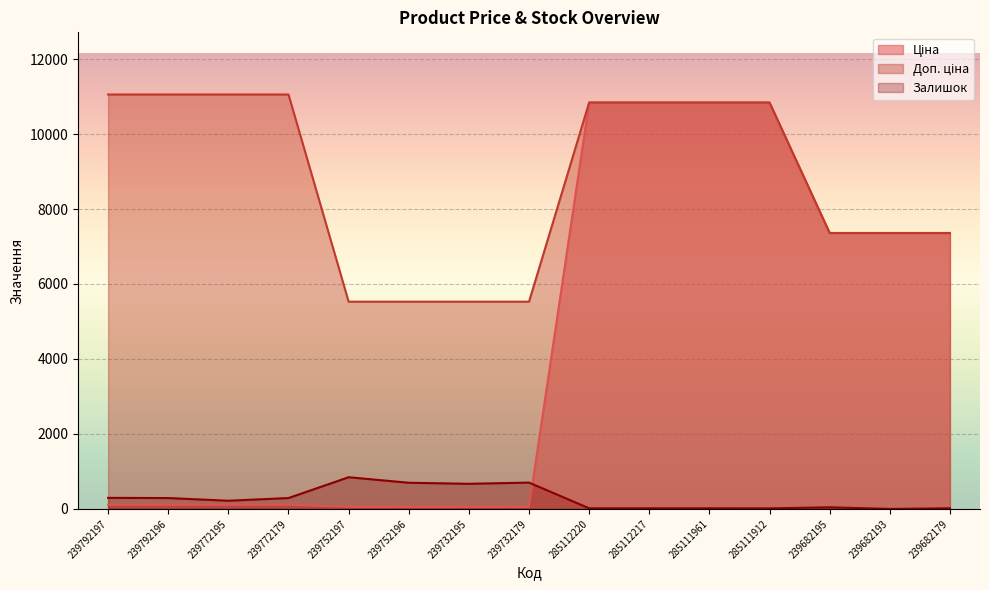

How many distinct data groups are displayed?

3